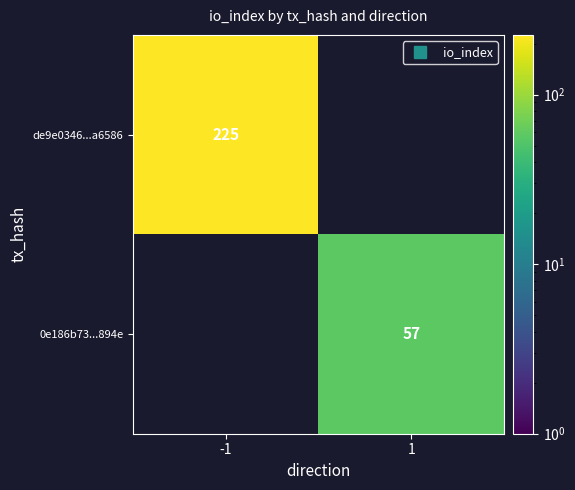

The value of de9e0346...a6586 at 1 is 0. True or false?

True